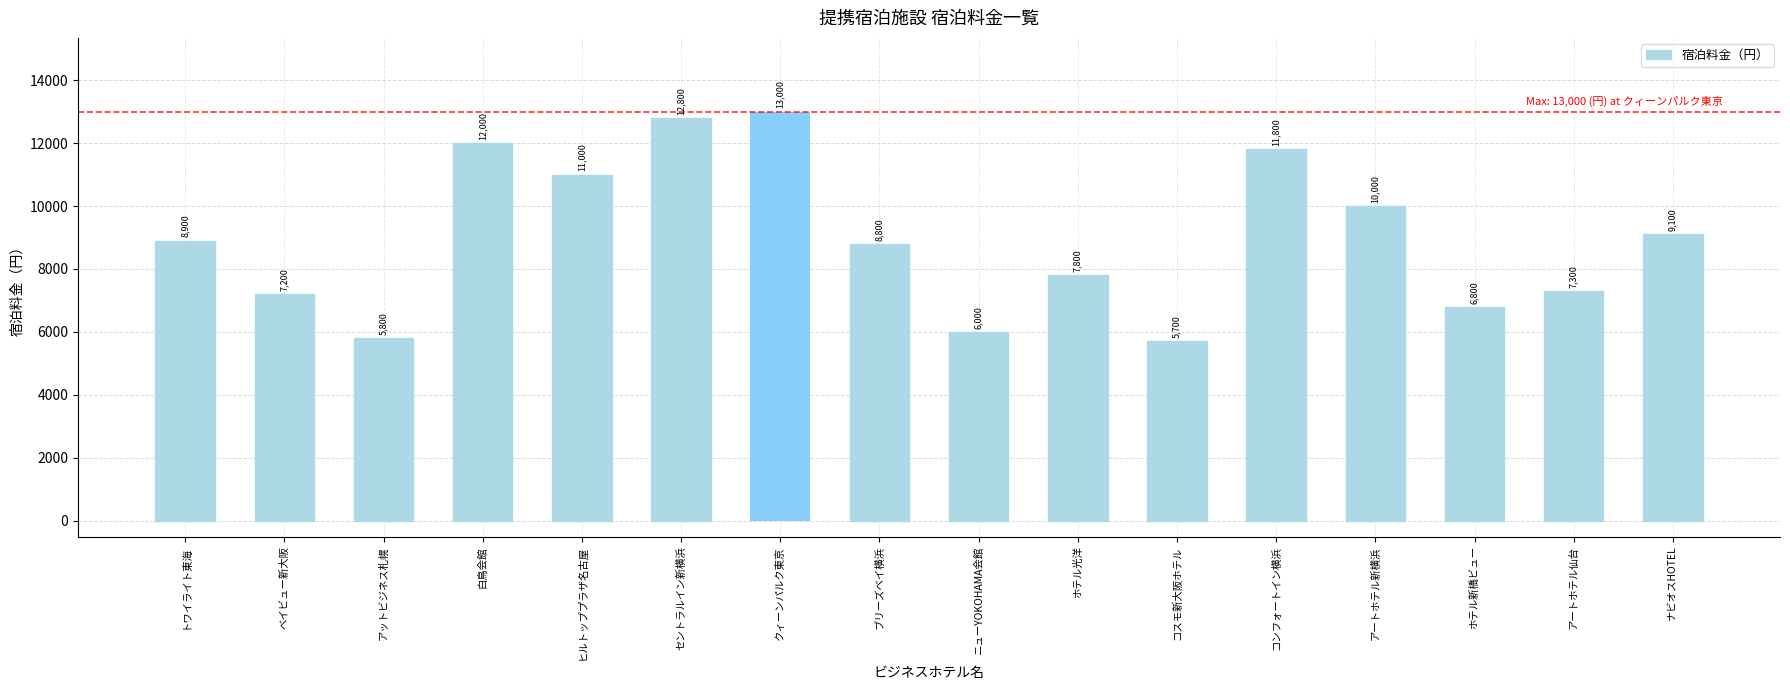

How many series are shown in this chart?

1